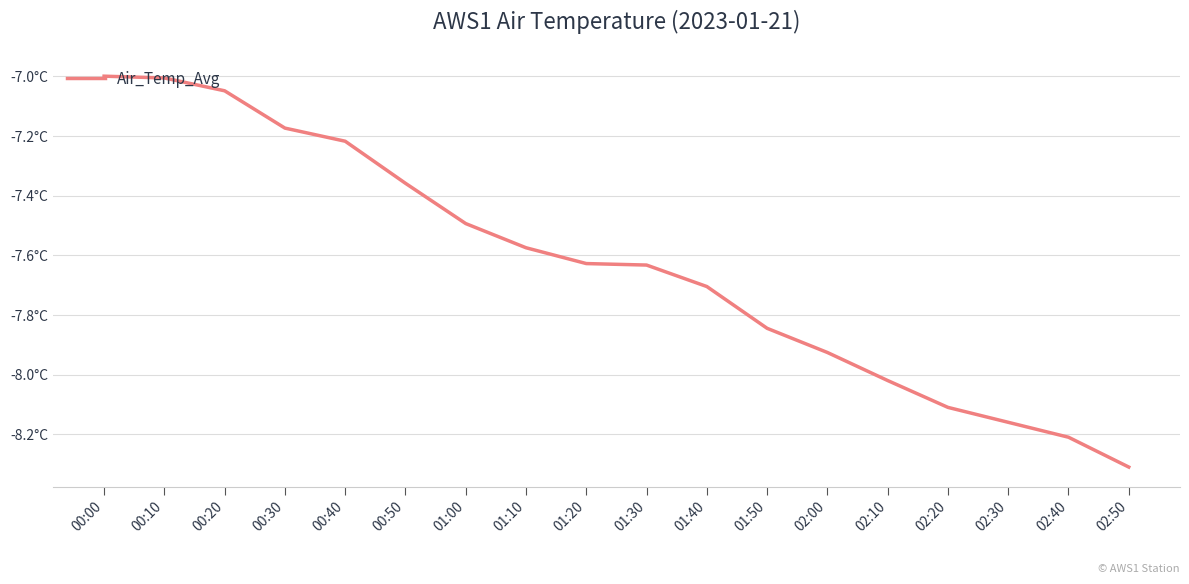

What position from the right is 00:30?

15